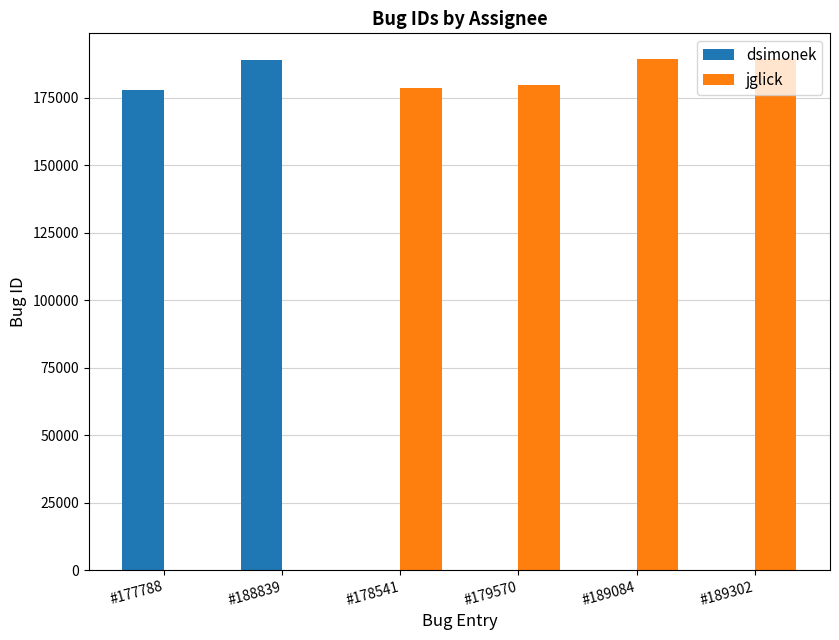

What are all the series names shown in the legend?

dsimonek, jglick